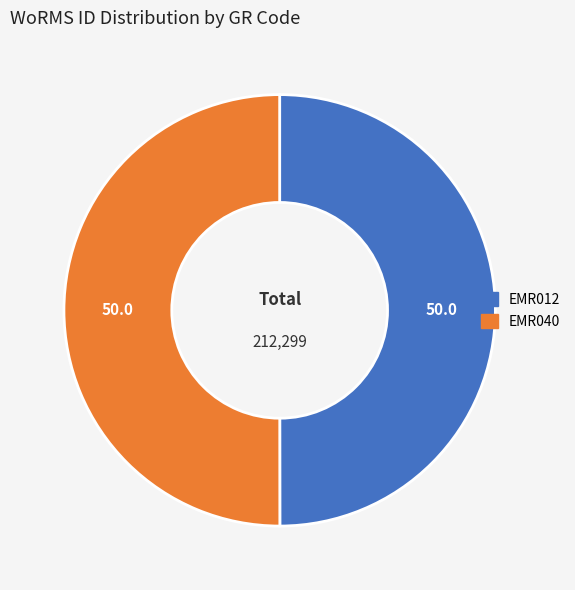

The EMR012 slice represents 50% of the pie. True or false?

True